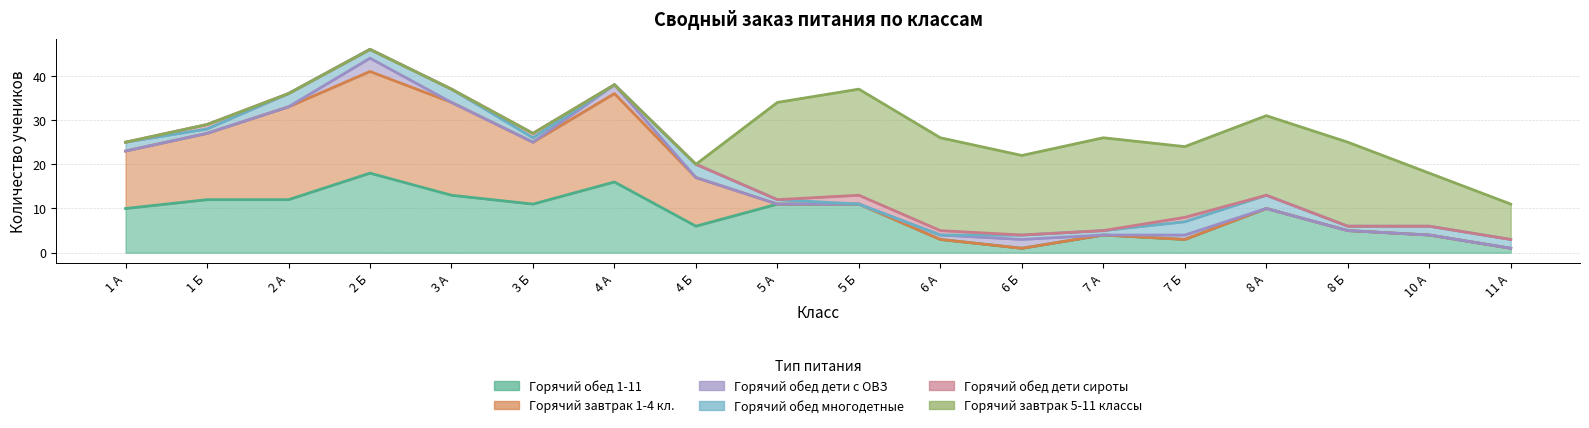

What is the difference between the maximum and minimum values in the Горячий обед 1-11 series?

17